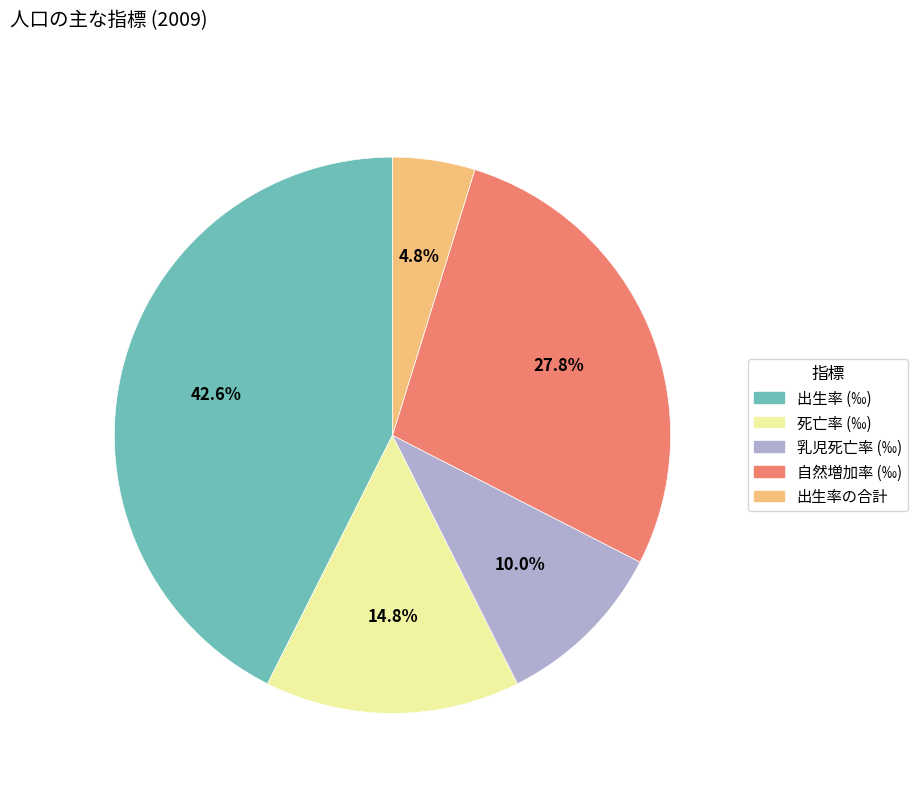

Approximately how many times larger is the value at 死亡率 (‰) compared to 出生率 (‰)?

0.3